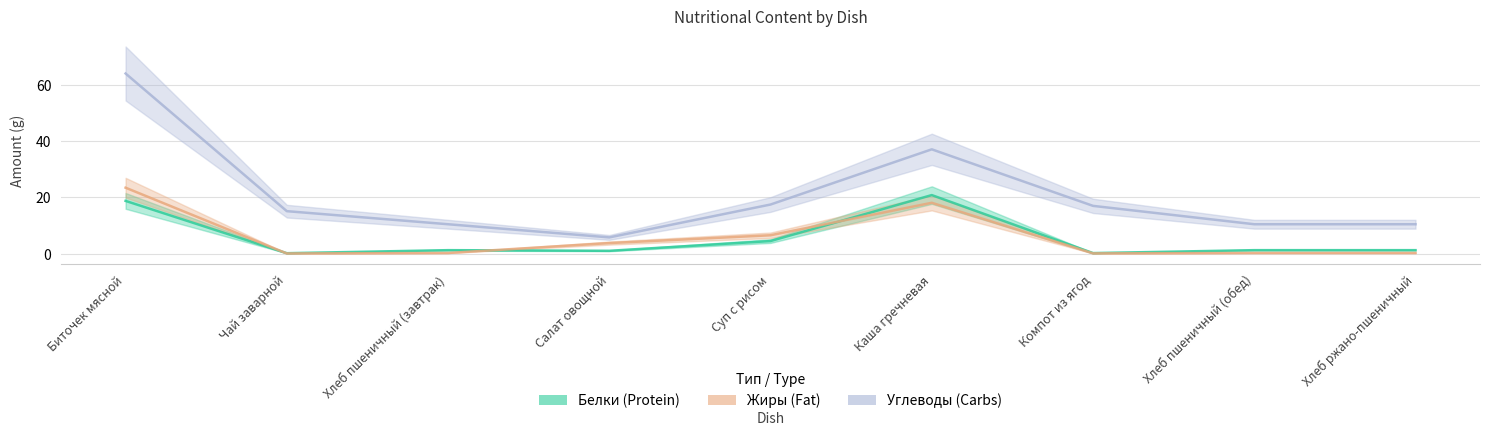

What is the label of the 3rd point from the right?

Компот из ягод